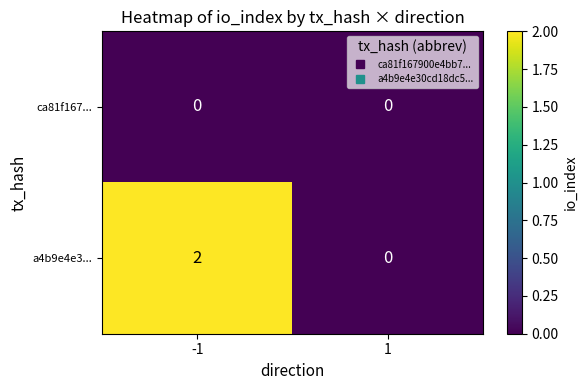

Which series has the largest total across all categories?

a4b9e4e3...